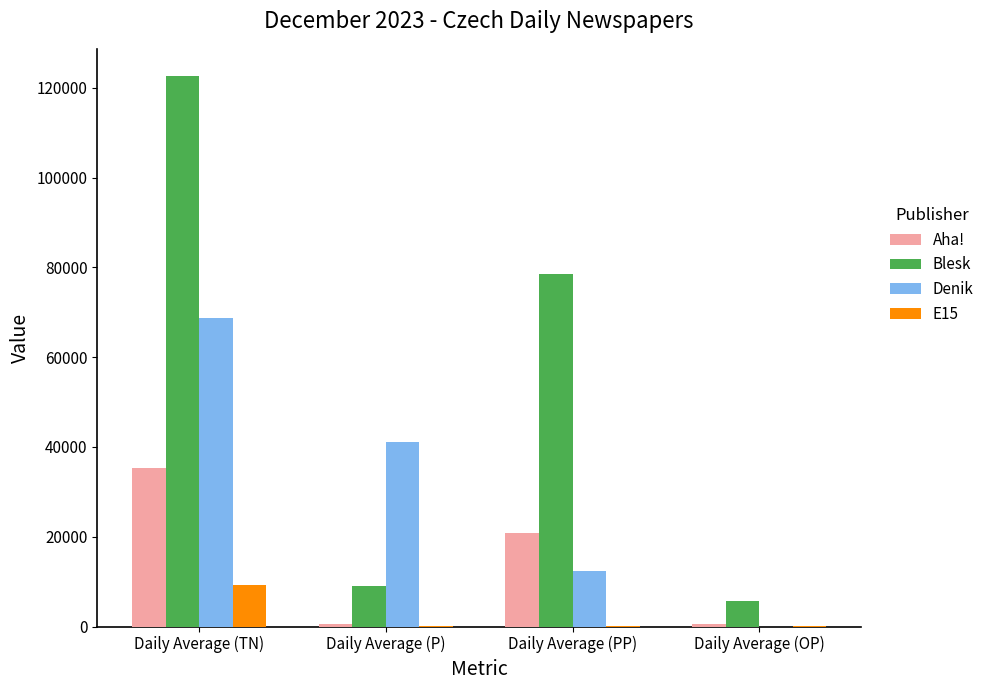

What is the average value of the E15 series?

2406